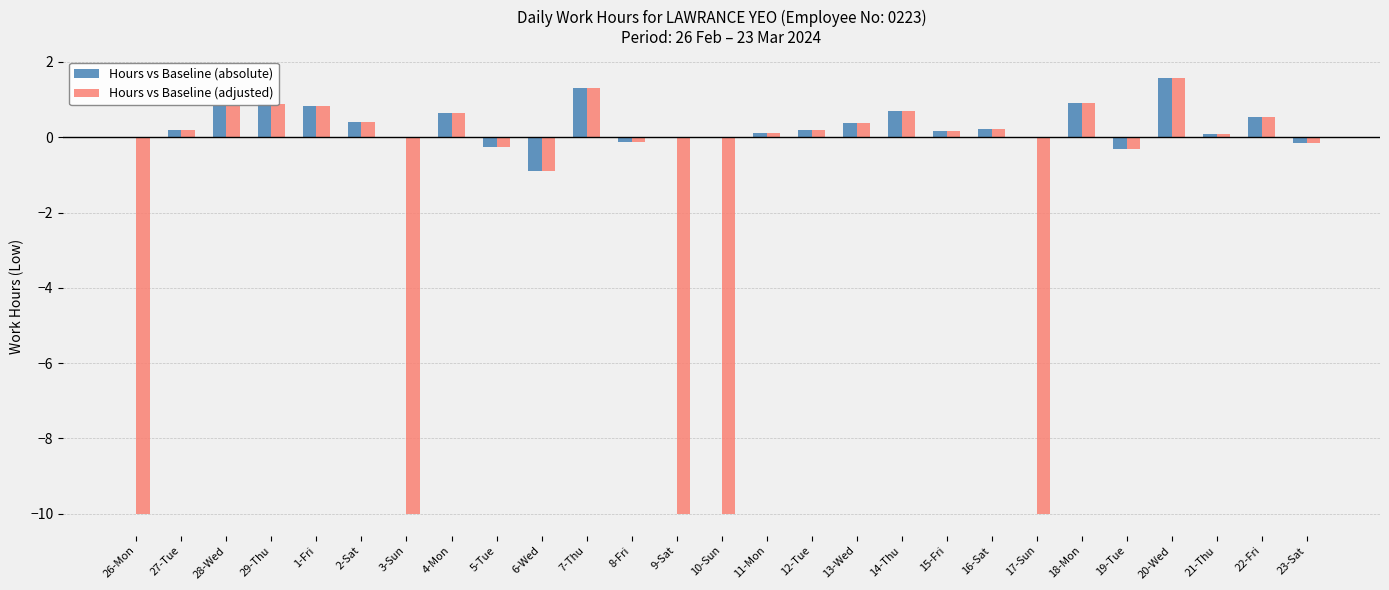

What is the greatest value displayed?

1.6